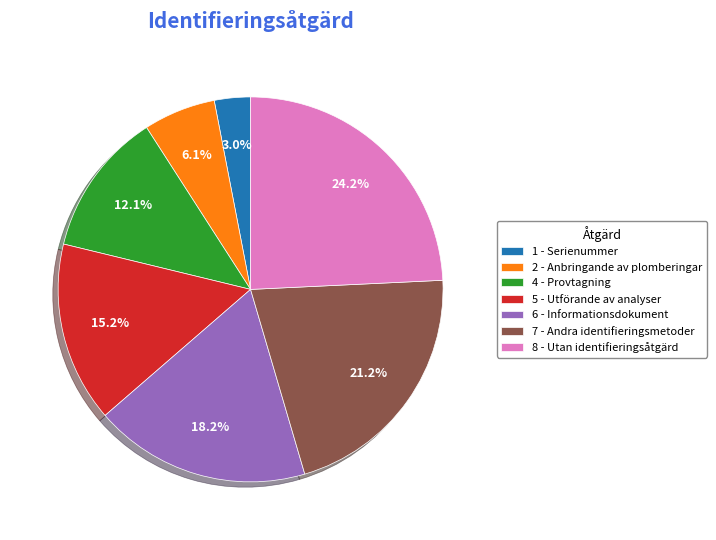

To the nearest percent, what percentage of the pie is 6 - Informationsdokument?

18%